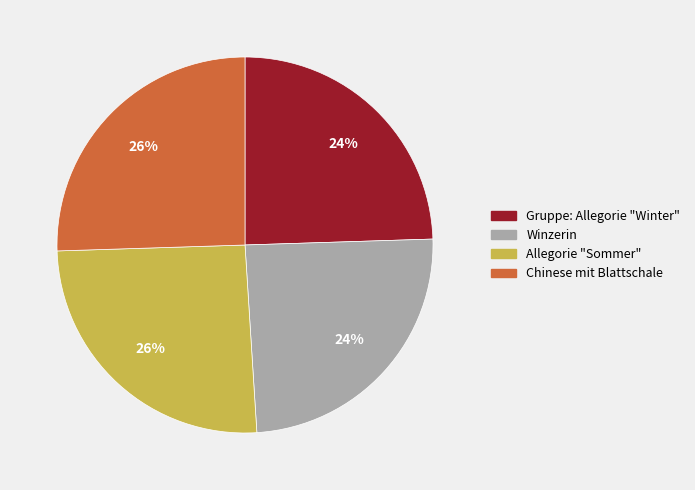

Which has a higher value, Chinese mit Blattschale or Gruppe: Allegorie "Winter"?

Chinese mit Blattschale